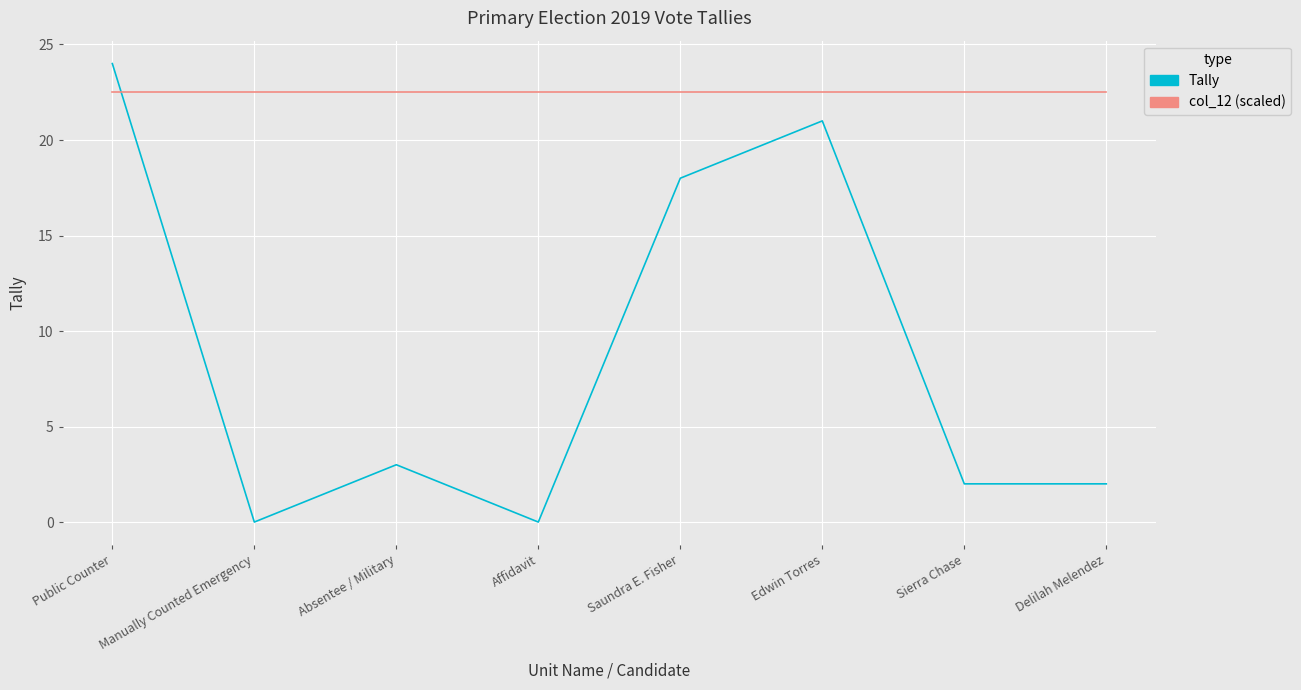

Which series has the largest total across all categories?

col_12 (scaled)